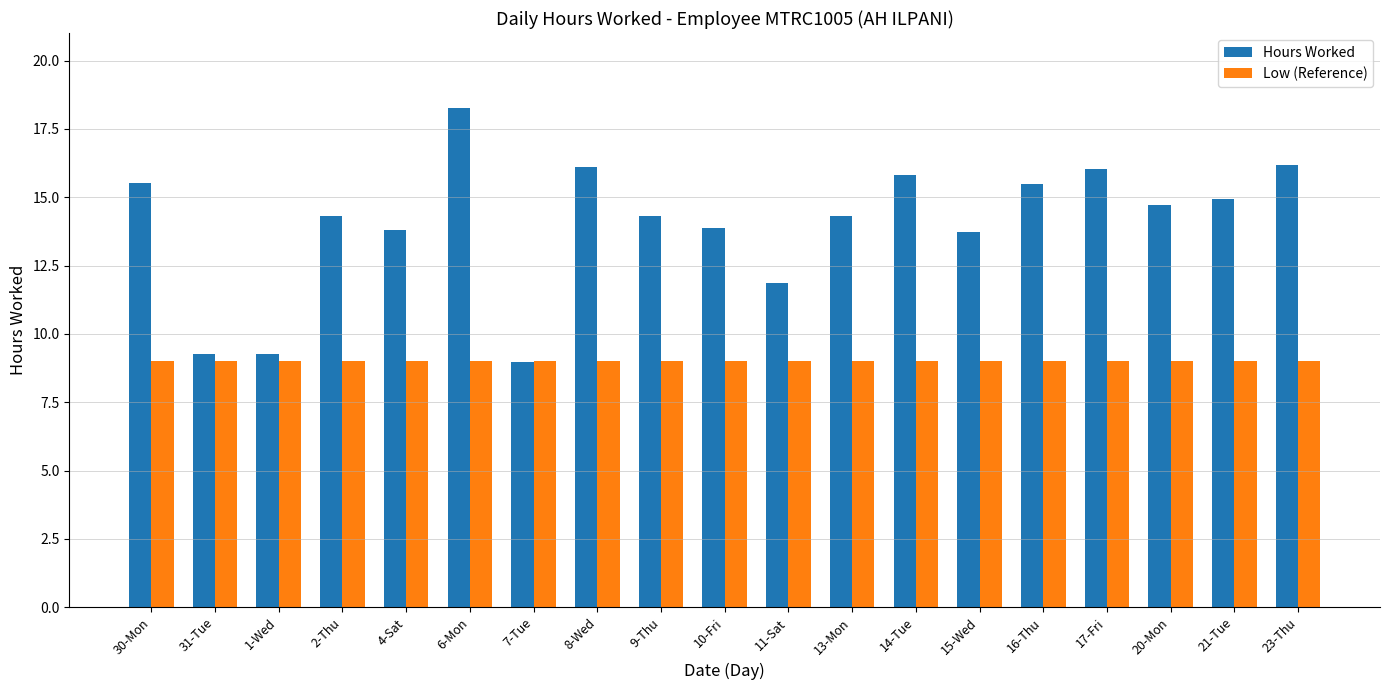

At 14-Tue, list the series in order from smallest to largest.

Low (Reference), Hours Worked